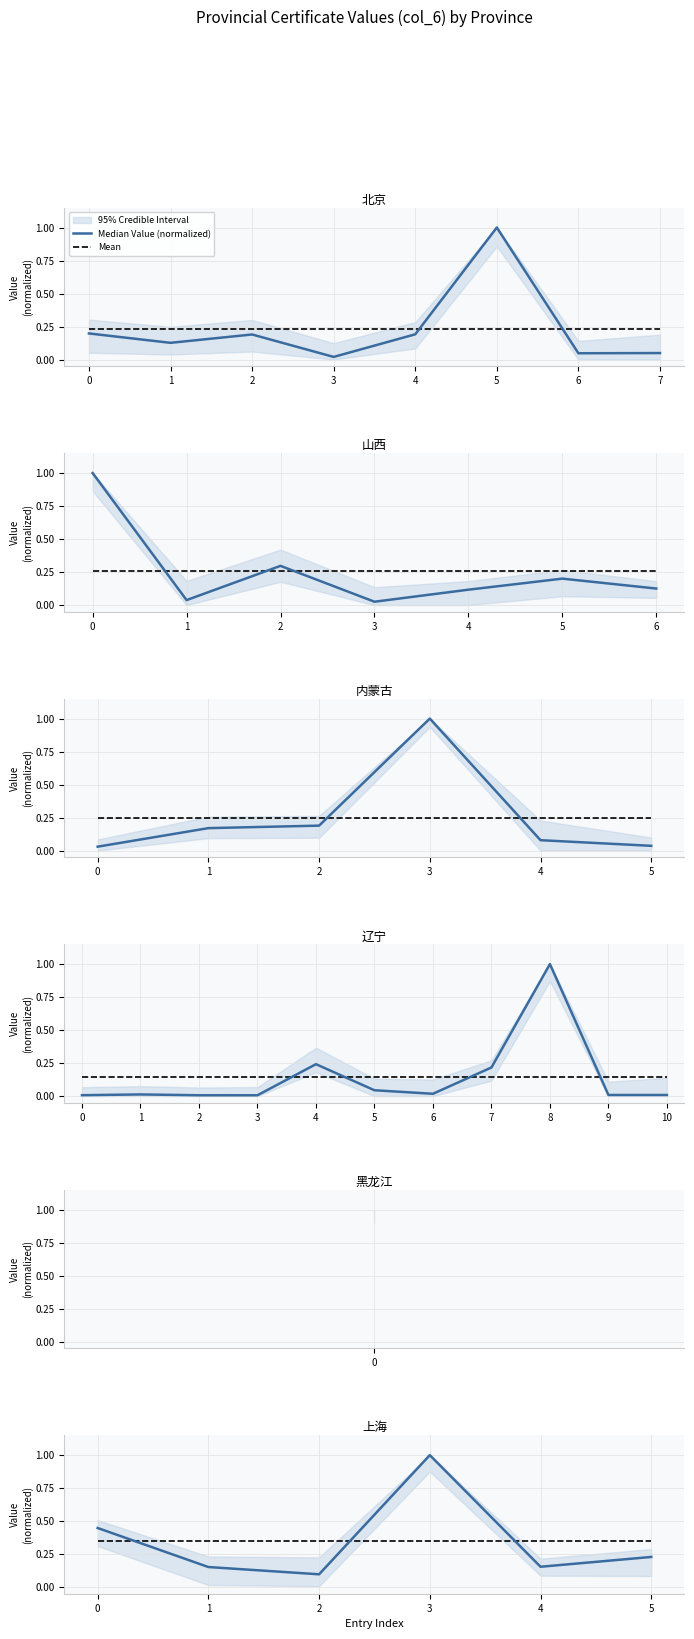

After their last crossing, which series has the higher values: Median Value (normalized) or Mean?

Mean